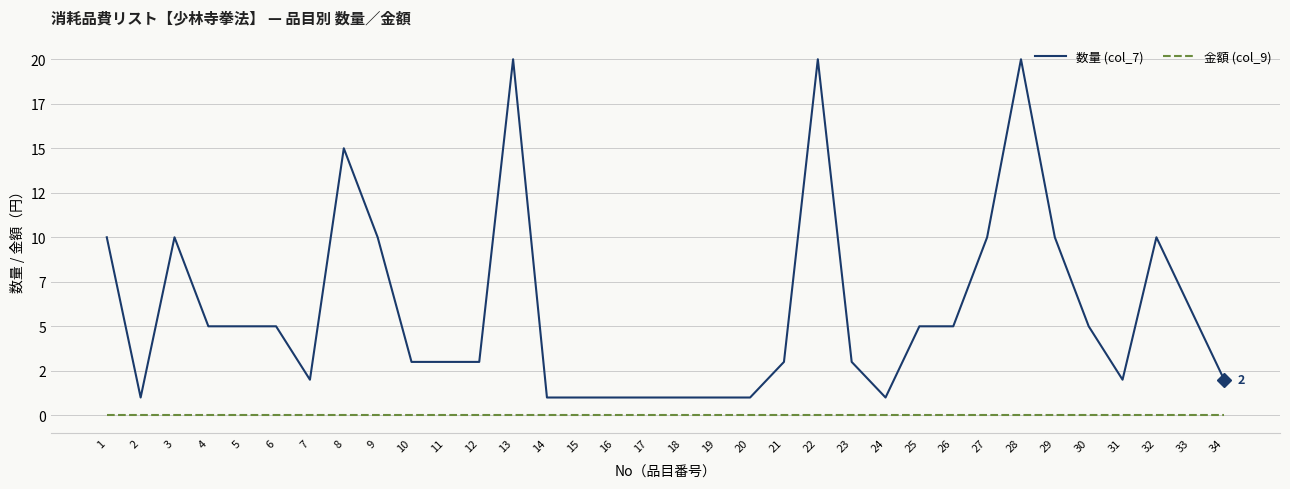

True or false: 金額 (col_9) and 数量 (col_7) intersect in this chart.

False